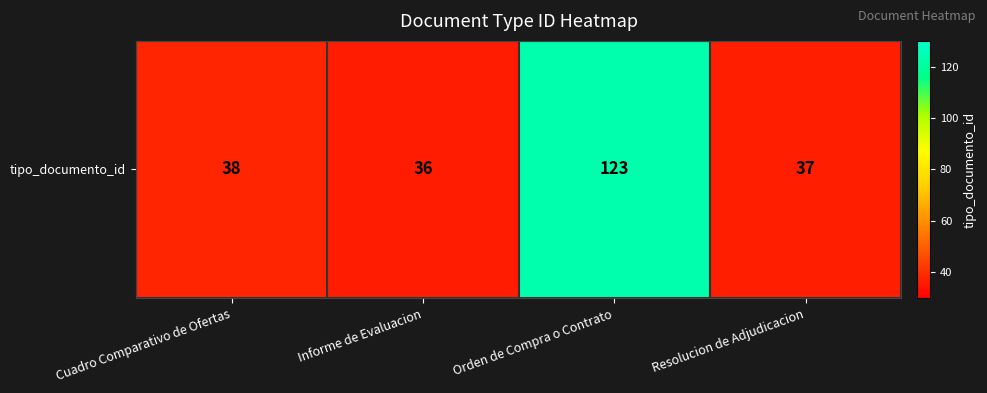

At which label is the value closest to 79?

Cuadro Comparativo de Ofertas